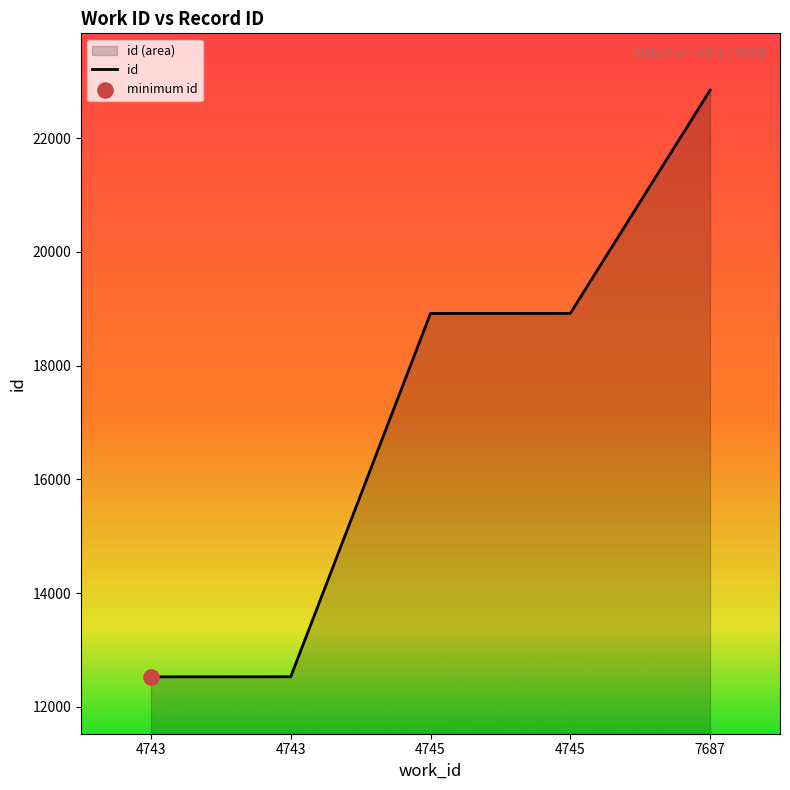

Approximately how many times larger is the value at 4745 compared to 4743?

1.5